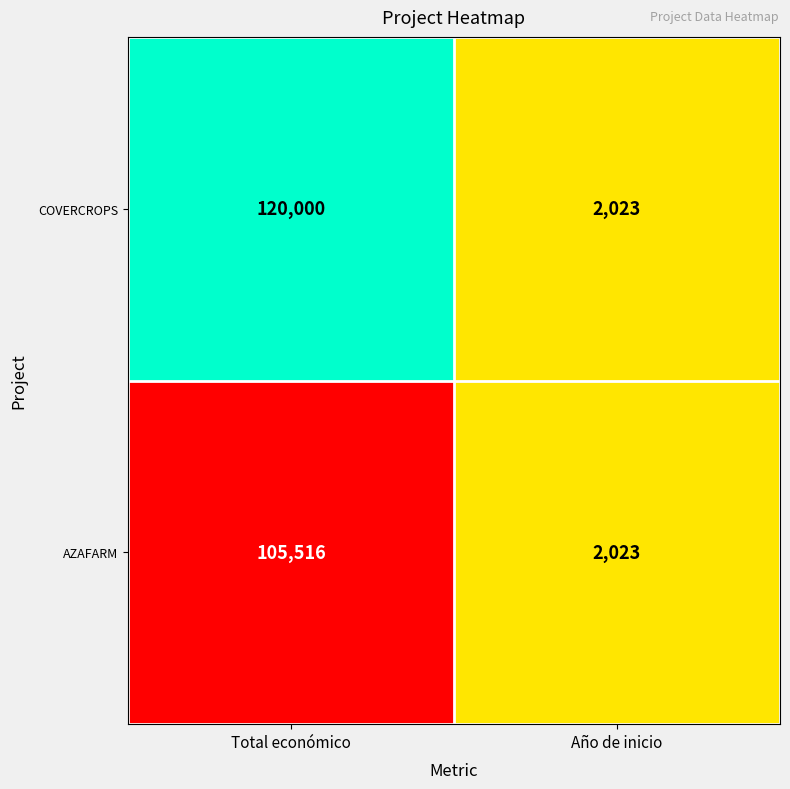

The value of AZAFARM at Año de inicio is 2023. True or false?

True